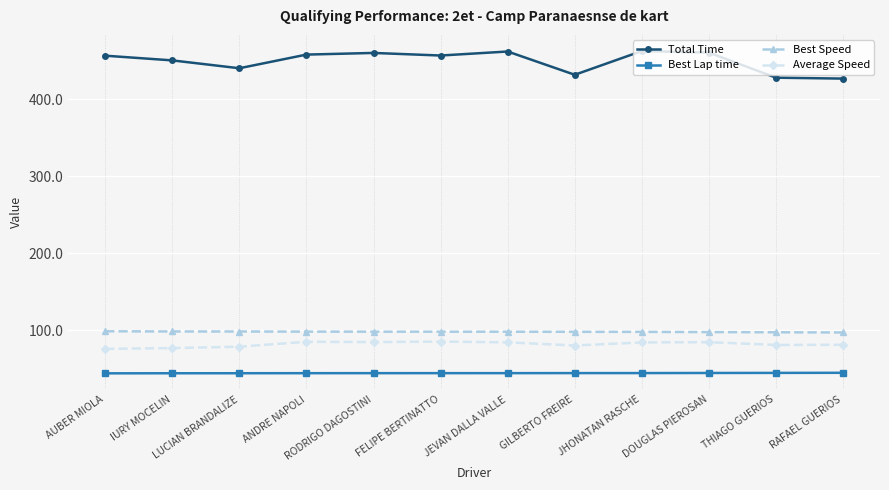

What is the sum of all Average Speed values?

979.5